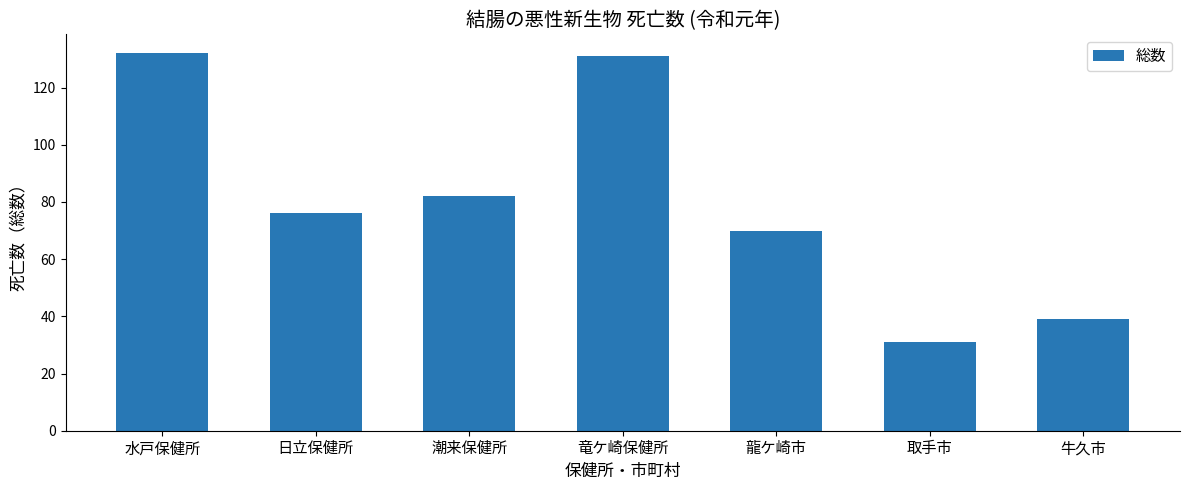

The value at 水戸保健所 is 132. True or false?

True